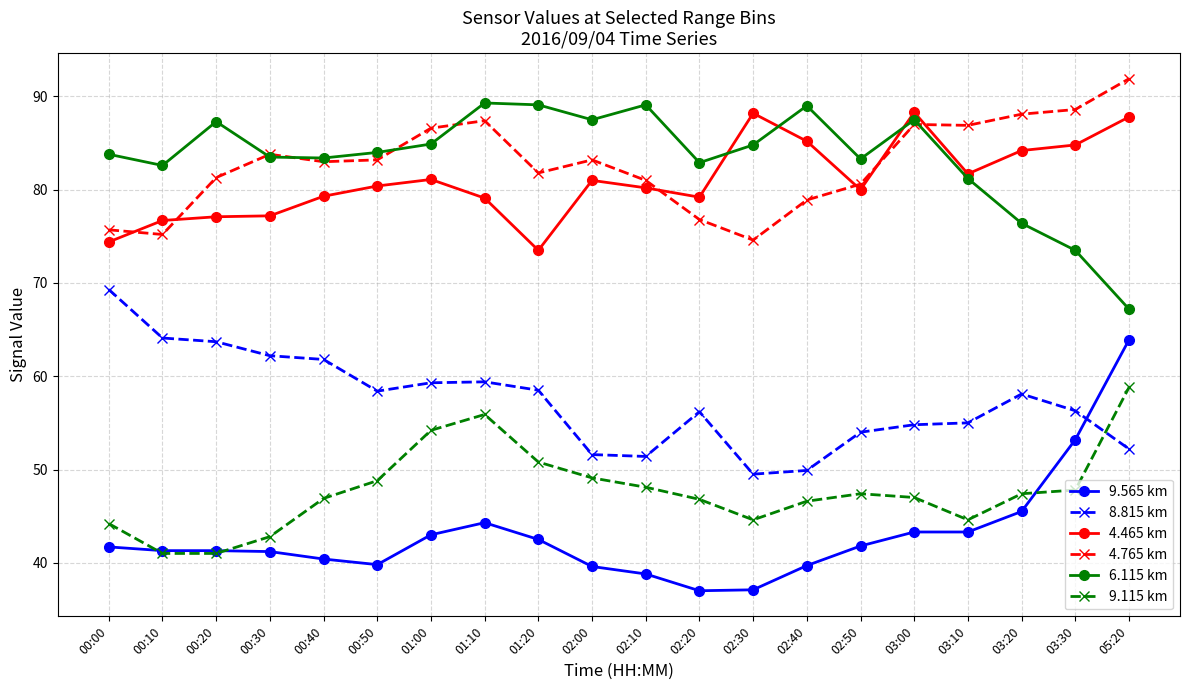

What is the value of the 9.565 km point at the 13th from the left?

37.1